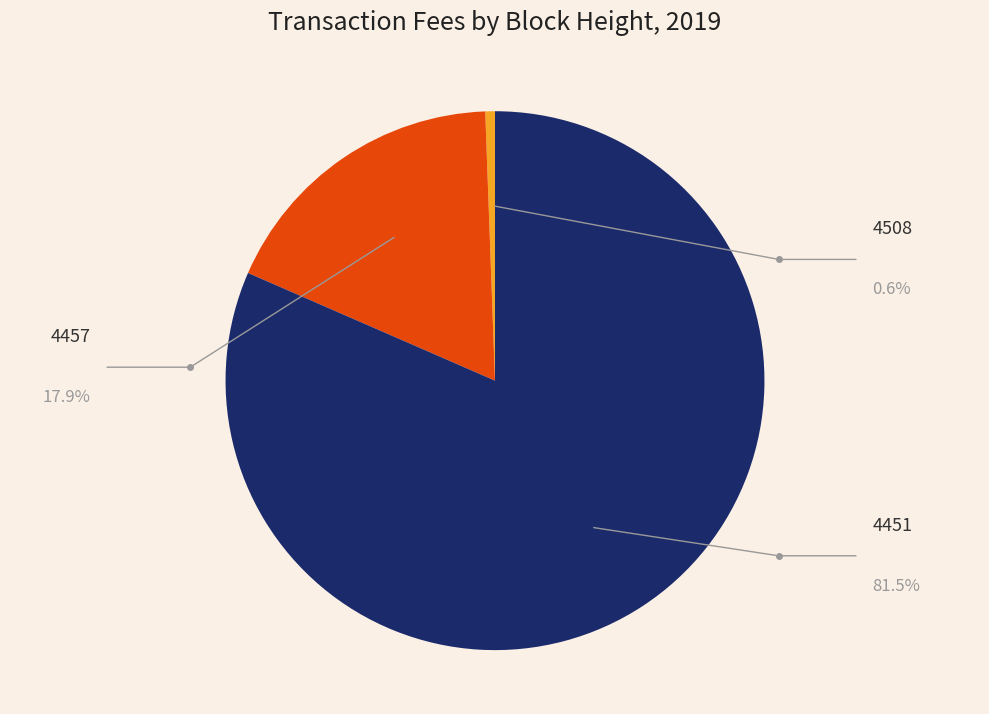

To the nearest percent, what portion does 4457 represent?

18%